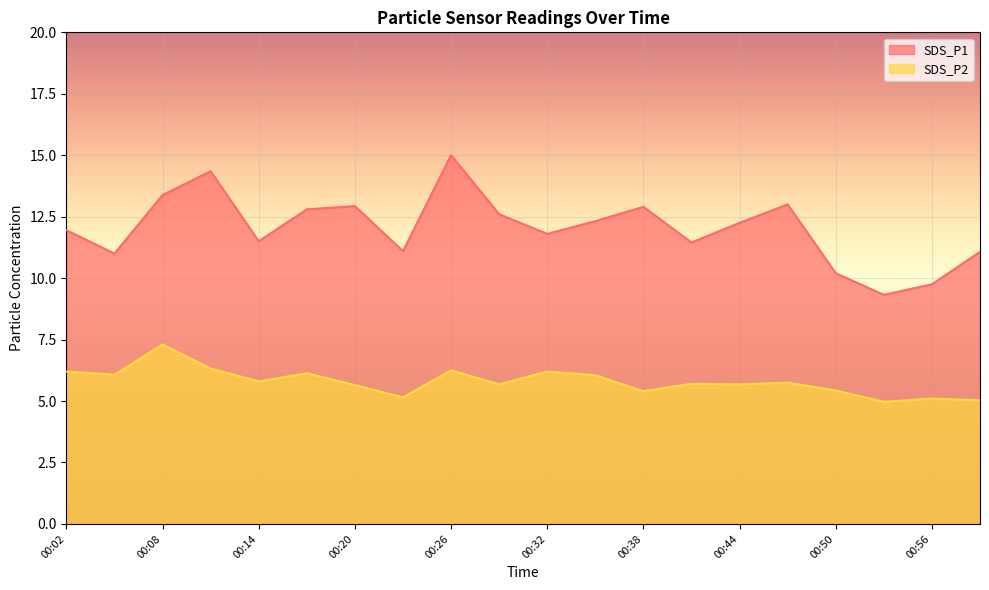

What is the difference between the SDS_P2 values at 00:02 and 00:59?

1.2